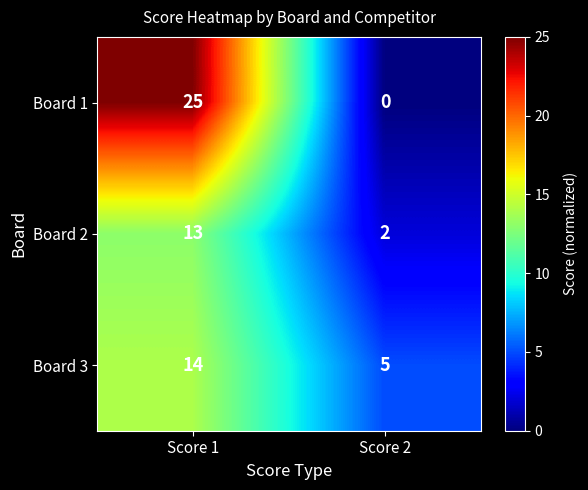

How many values in the Board 3 series are below 14?

1